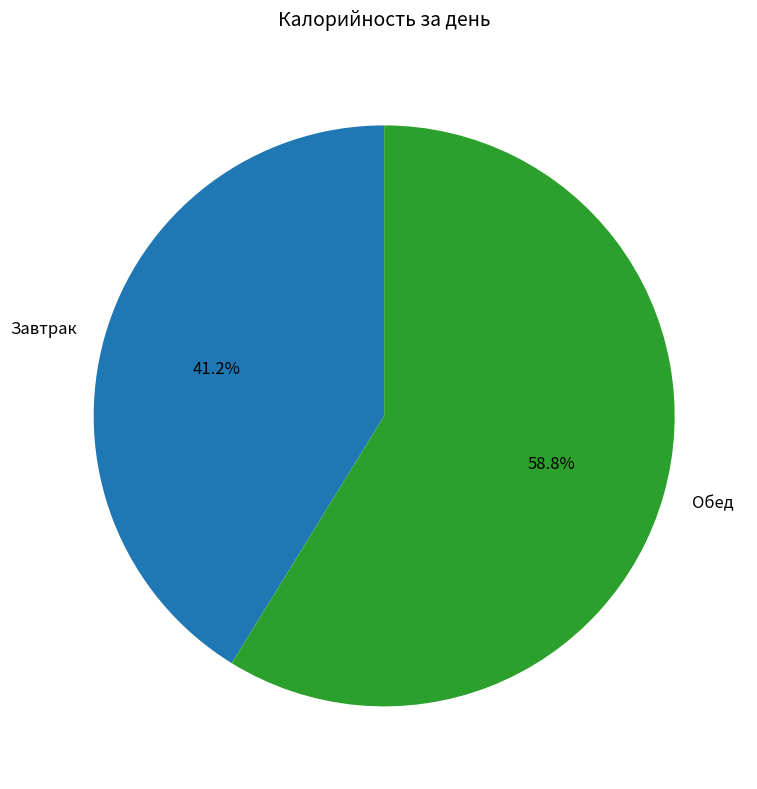

Between Завтрак and Обед, which is larger?

Обед